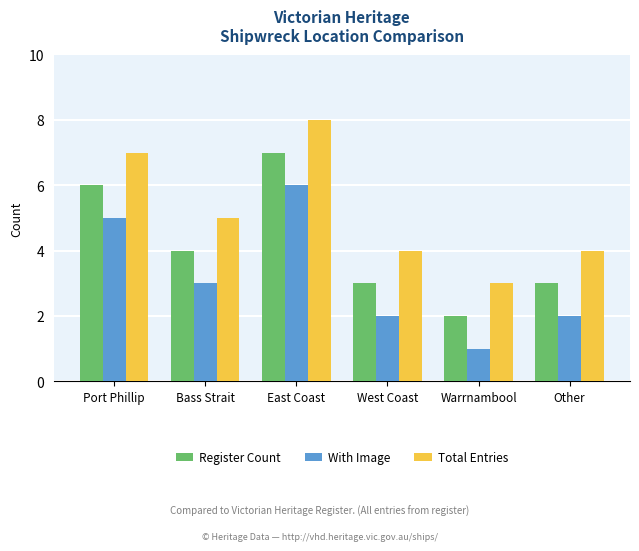

The Total Entries series shows 5 at Other. True or false?

False